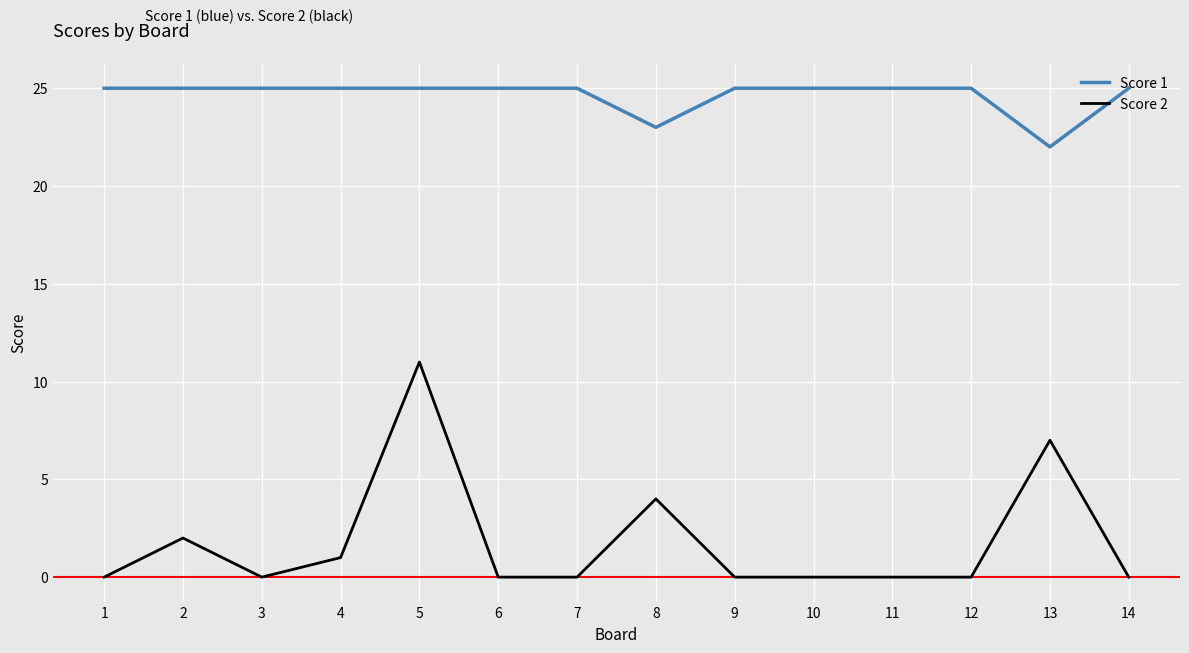

Which series has the widest spread of values?

Score 2